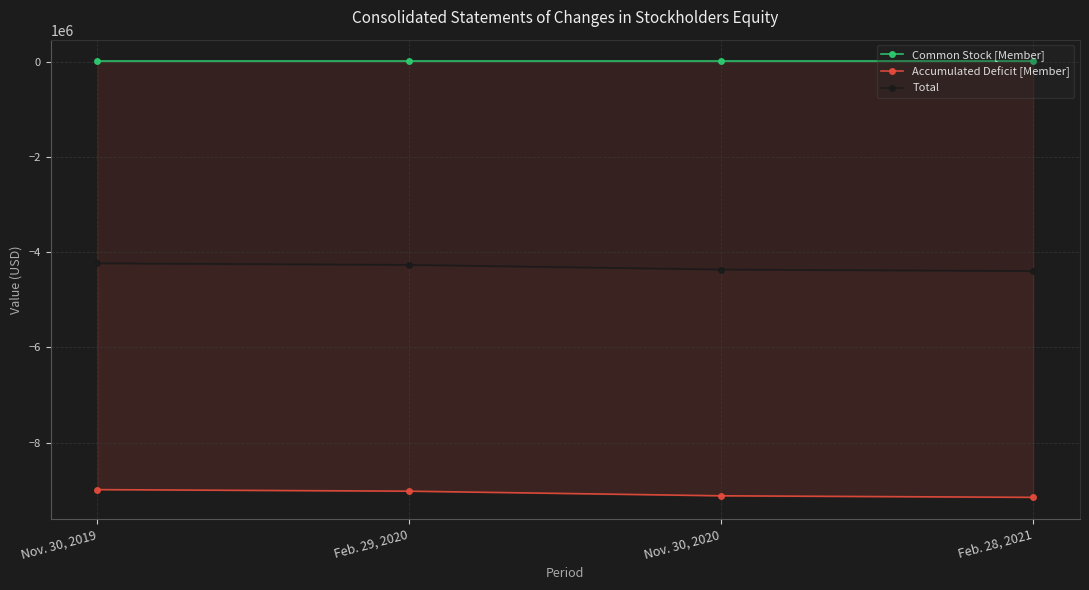

Which label corresponds to the smallest value in the chart?

Feb. 28, 2021